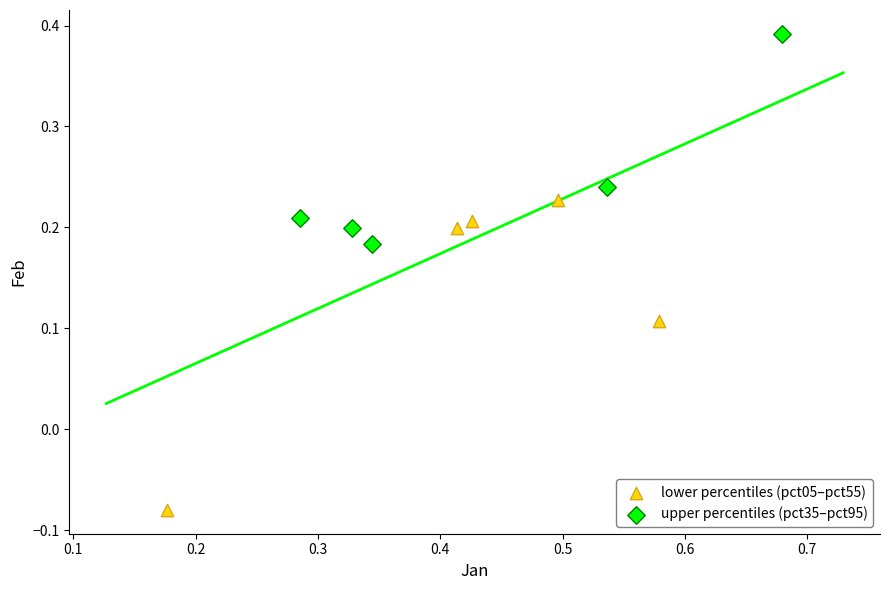

Which series reaches the maximum Y coordinate?

upper percentiles (pct35–pct95)